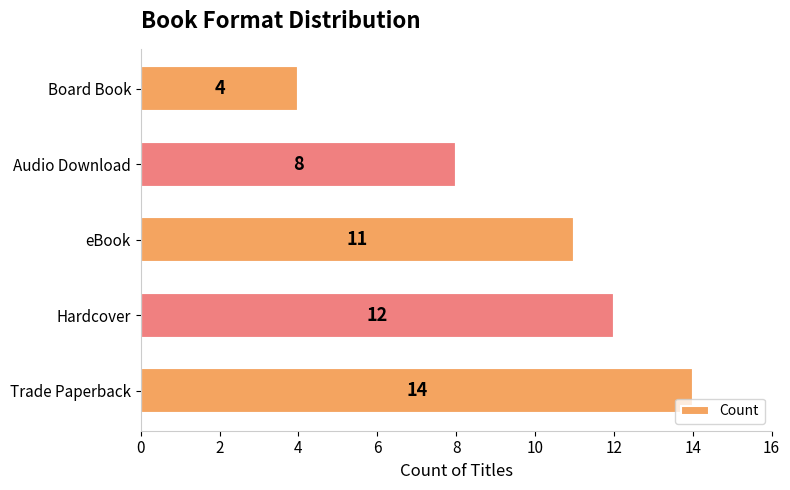

The chart shows a value of 4 at Board Book. True or false?

True